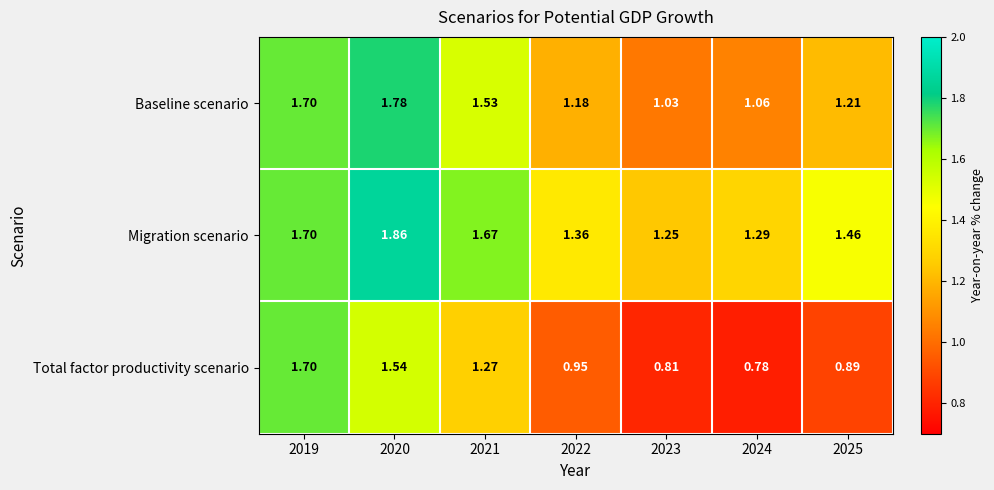

Is the value of Migration scenario at 2023 greater than the value of Total factor productivity scenario at 2025?

Yes